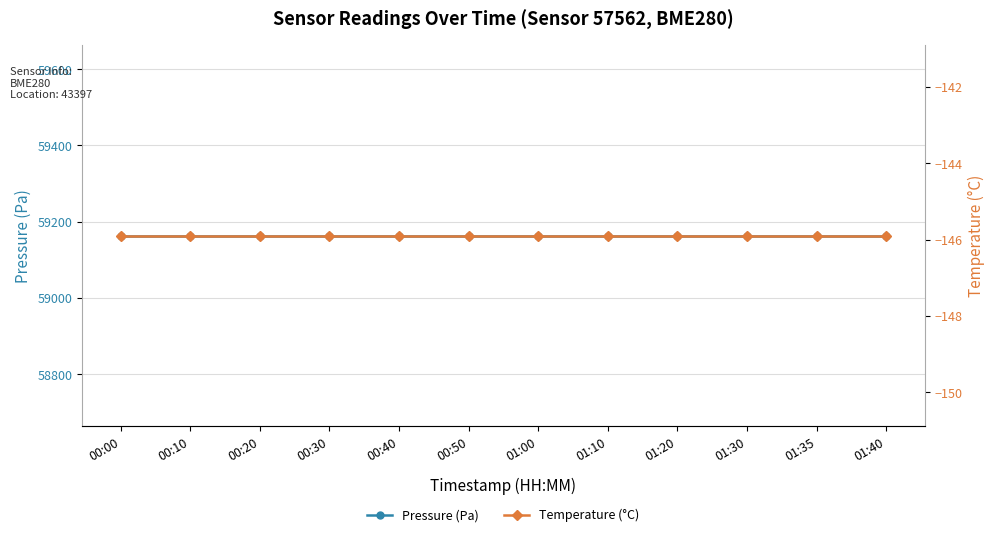

How many lines are shown in the chart?

2